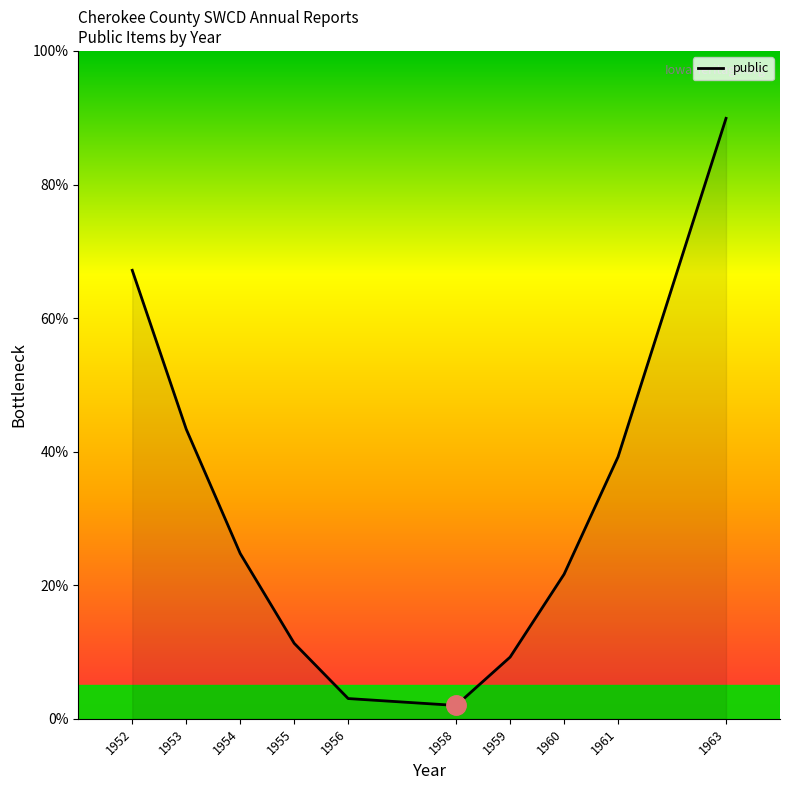

Count the number of categories in the chart.

10